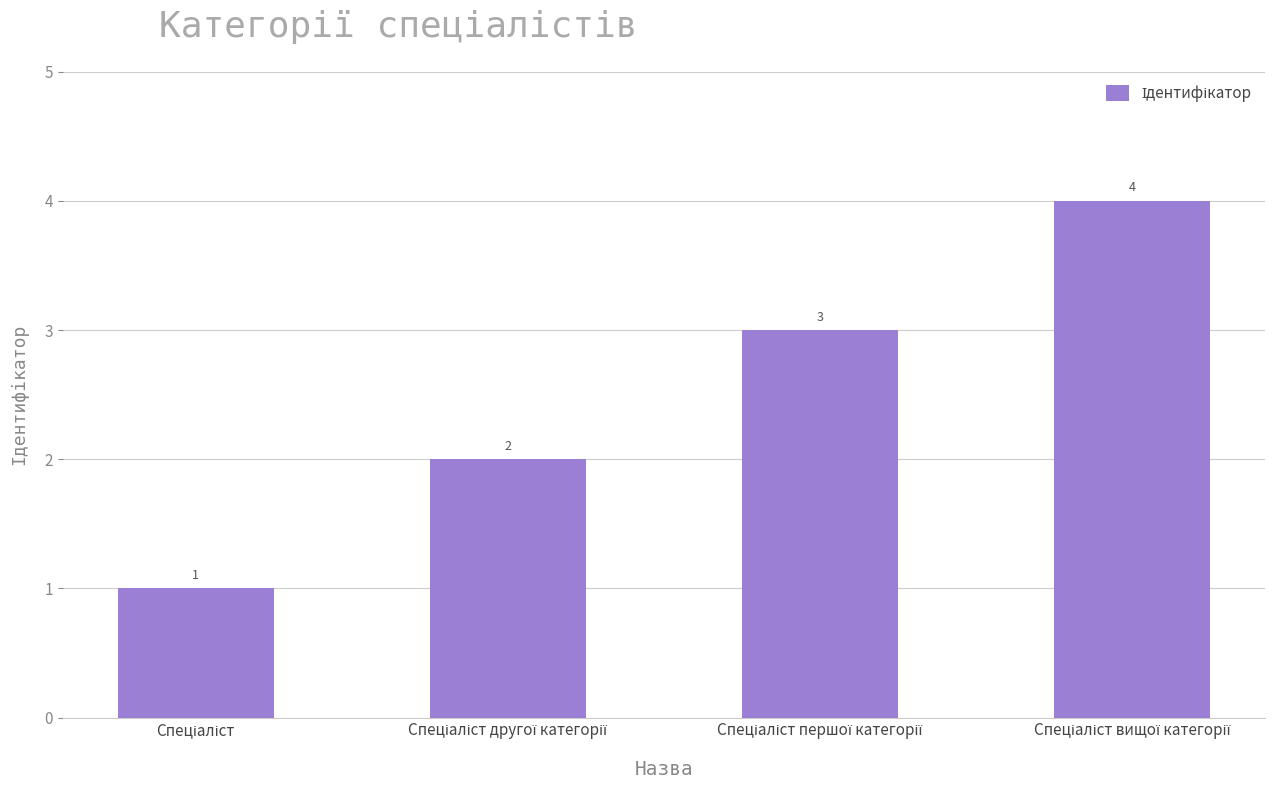

What is the greatest value displayed?

4